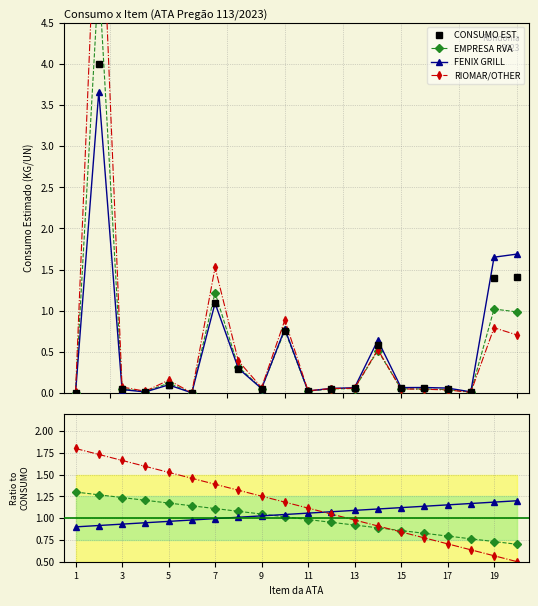

Does the chart display data point markers on the line(s)?

Yes